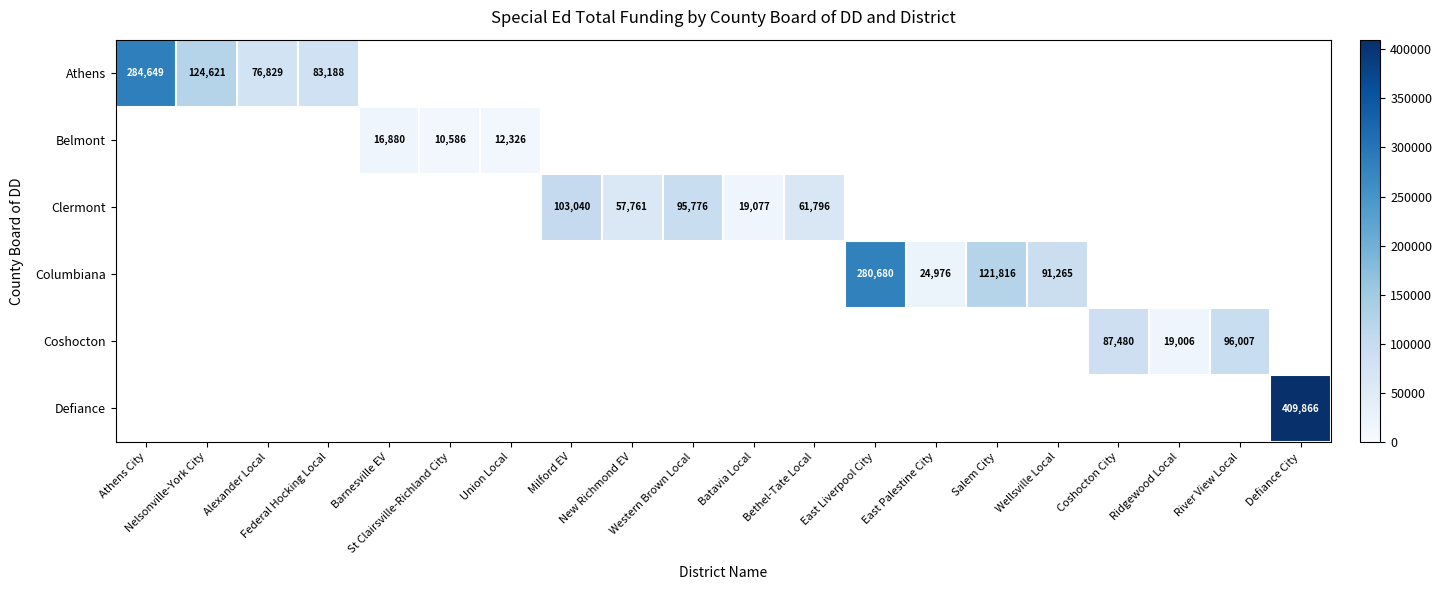

Where does the Clermont series first go above 95776?

Milford EV